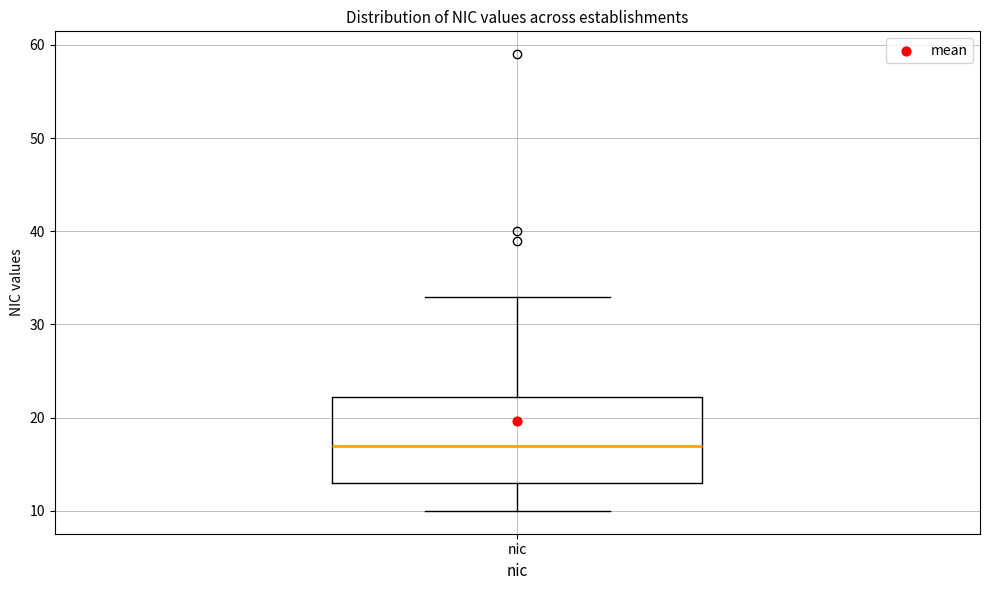

Transcribe this box plot: give where the median line is, the range the box spans, and where the two whiskers end, as read against the y-axis. The values are not printed on the chart, so give them approximately, as read against the axis.

median 17, box 13 to 22, whiskers 10 to 33